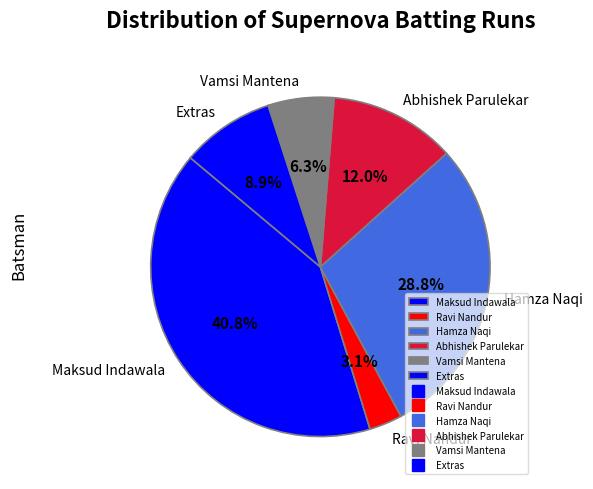

Does Hamza Naqi represent more than half of the total?

No